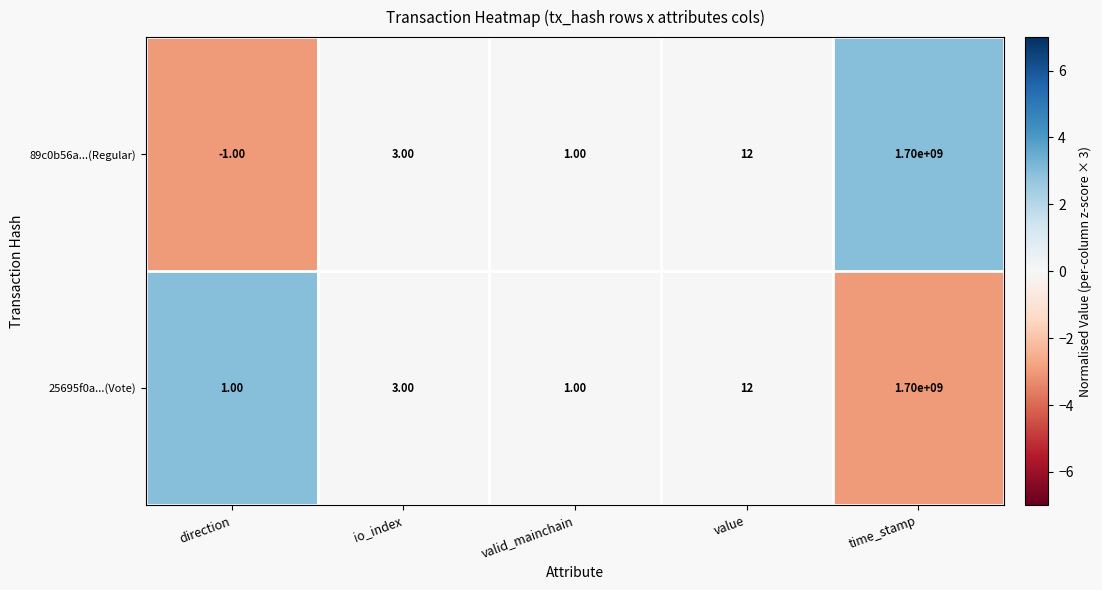

What is the minimum value shown in the chart?

-1